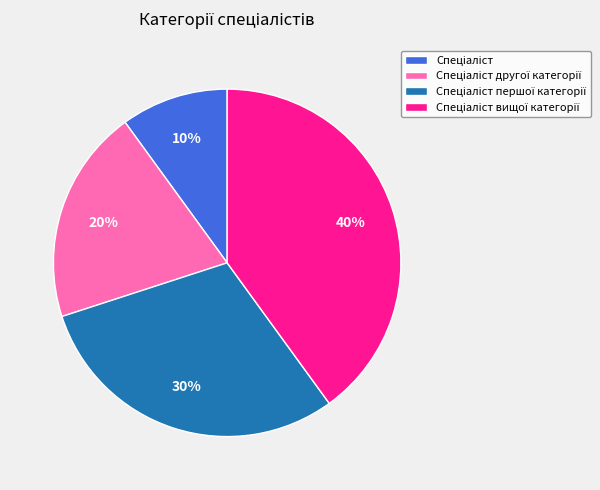

To the nearest percent, what is the average slice percentage?

25%